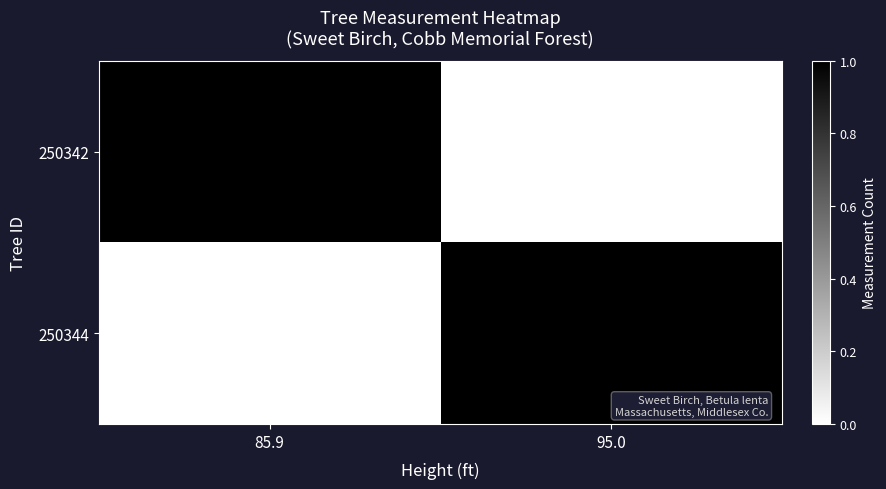

Rank the categories by 250344 value from lowest to highest.

85.9, 95.0